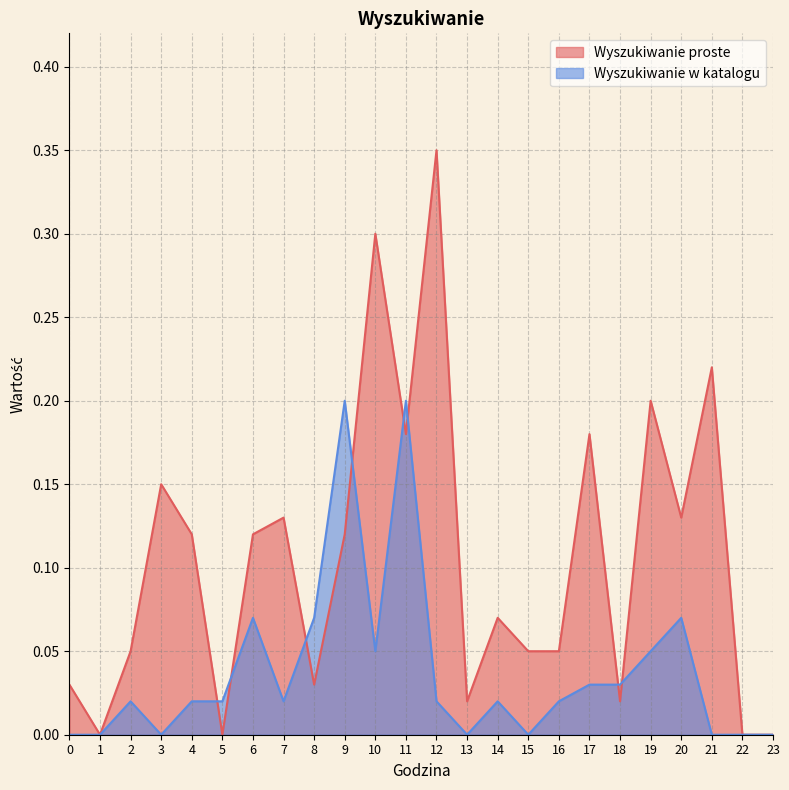

At which category does Wyszukiwanie proste reach its first local peak?

3